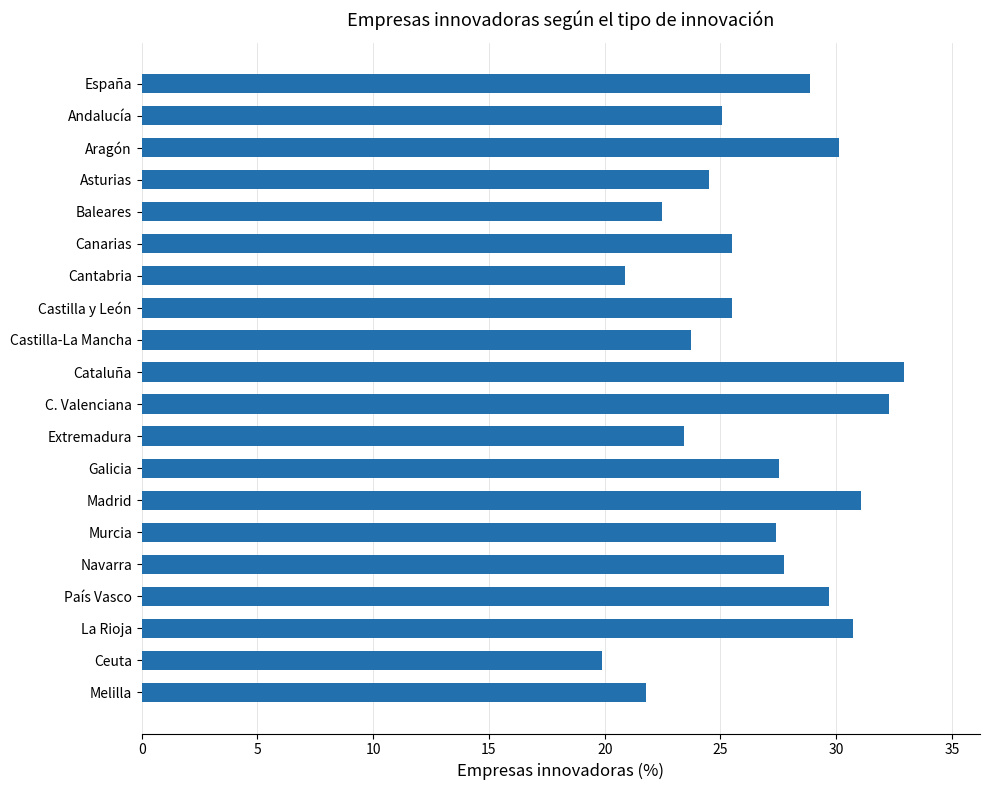

How many categories are shown in the chart?

20